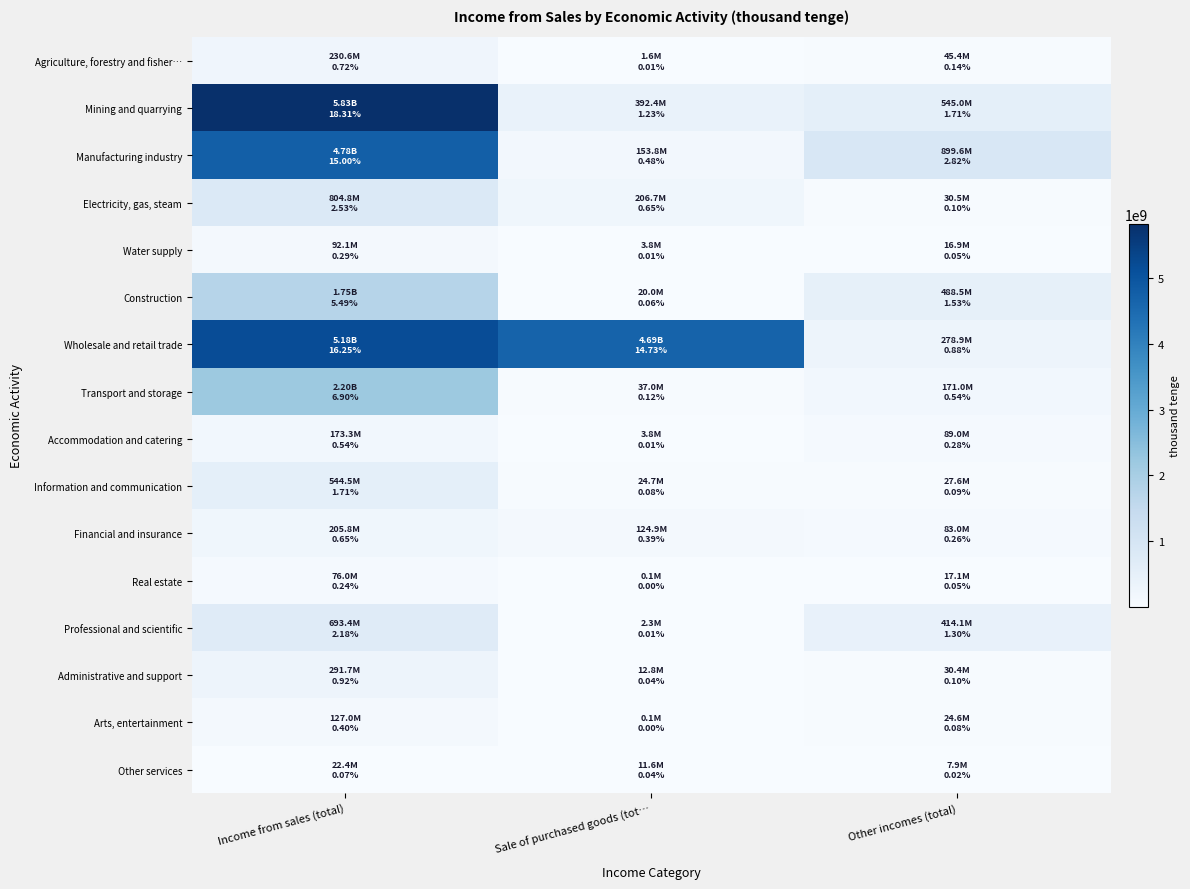

How many distinct data groups are displayed?

16